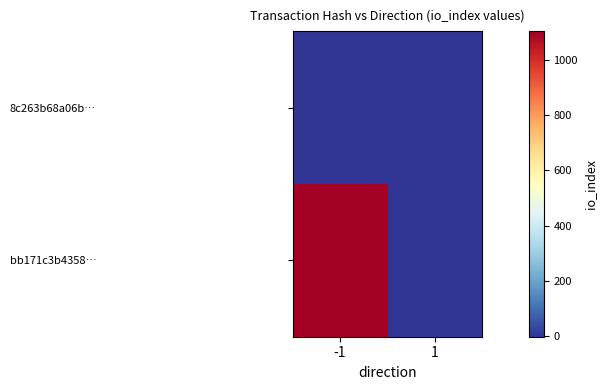

Reading right to left, transcribe all the data shown in this chart.

8c263b68a06b…: 1=1	-1=-1
bb171c3b4358…: 1=2	-1=1103